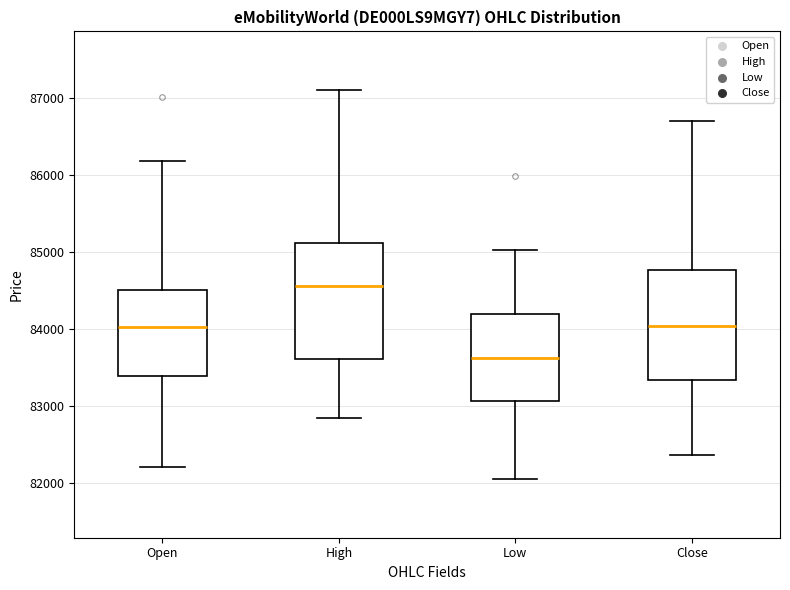

Reading left to right, transcribe this box plot: for each box, give where its median line is, the range the box spans, and where its two whiskers end, as read against the y-axis. The values are not printed on the chart, so give them approximately, as read against the axis.

Open: median 84000, box 83400 to 84500, whiskers 82200 to 86200
High: median 84600, box 83600 to 85100, whiskers 82800 to 87100
Low: median 83600, box 83100 to 84200, whiskers 82000 to 85000
Close: median 84000, box 83300 to 84800, whiskers 82400 to 86700